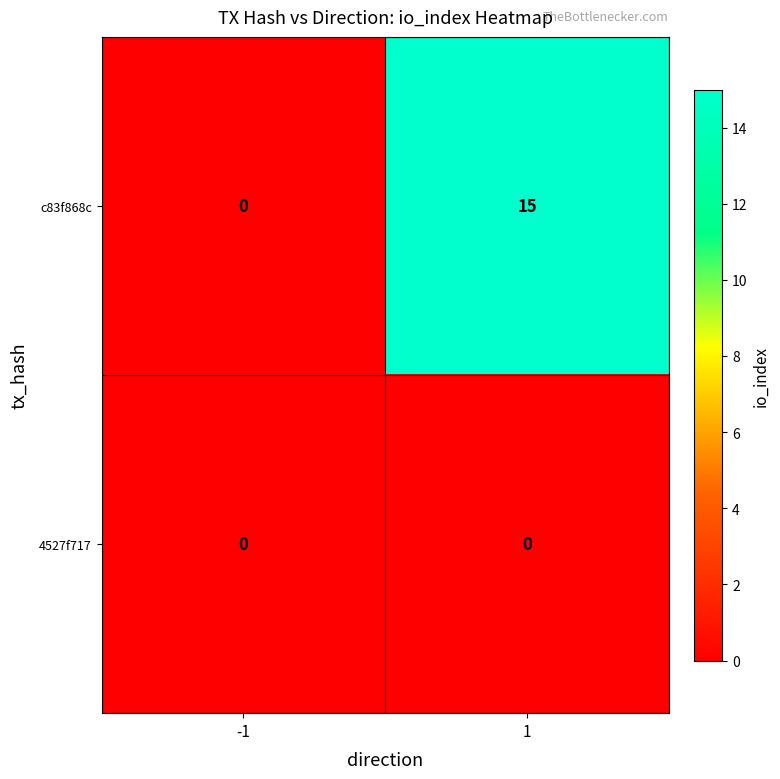

The value of c83f868c at 1 is 27. True or false?

False